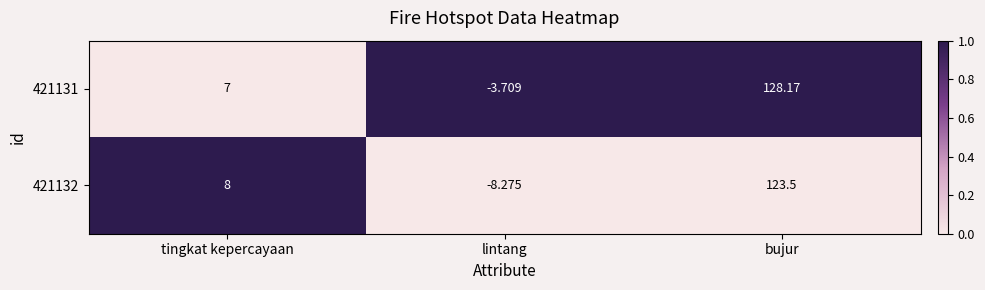

At which category is the sum across all series the highest?

bujur